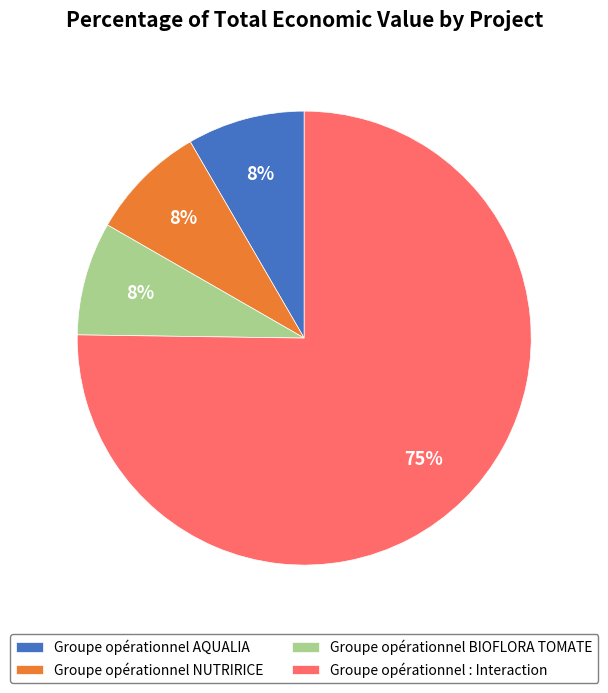

To the nearest percent, what is the average slice percentage?

25%